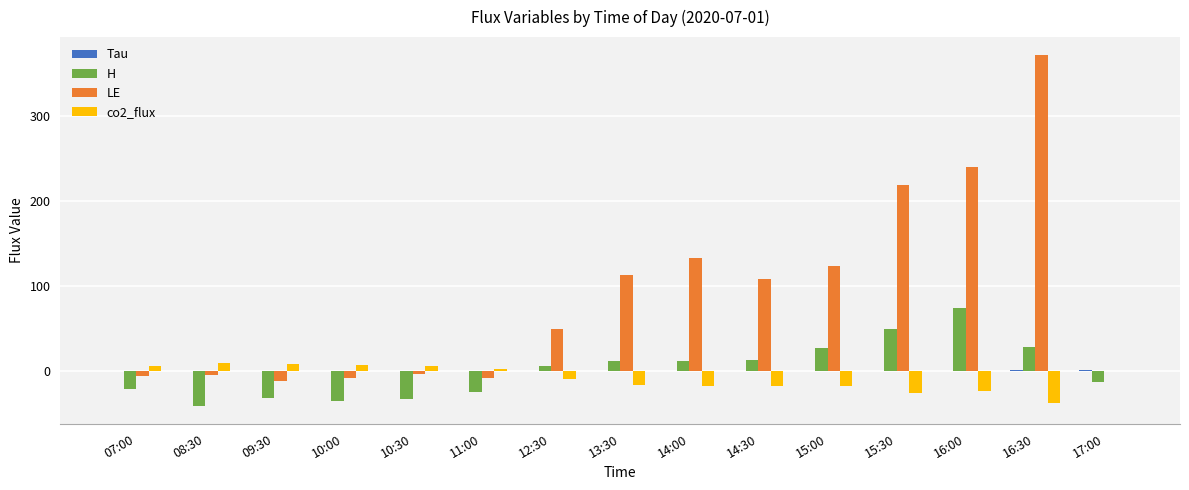

How many data points in H are above 5?

8